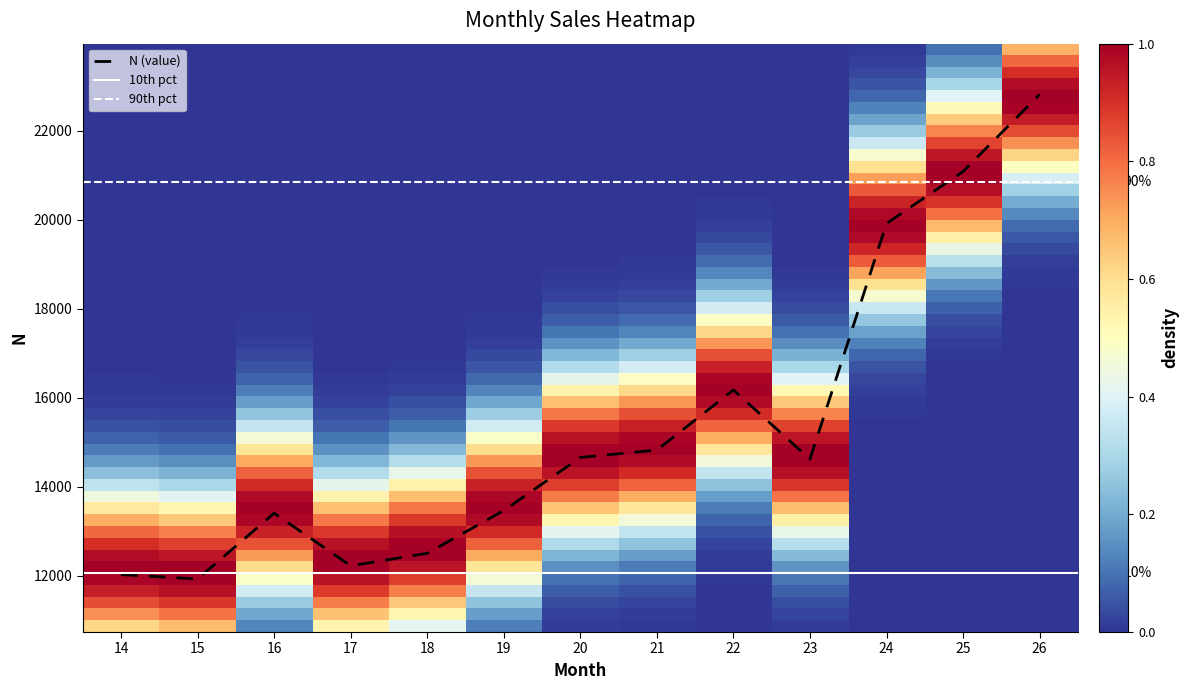

Where does the data first go above 14618?

20